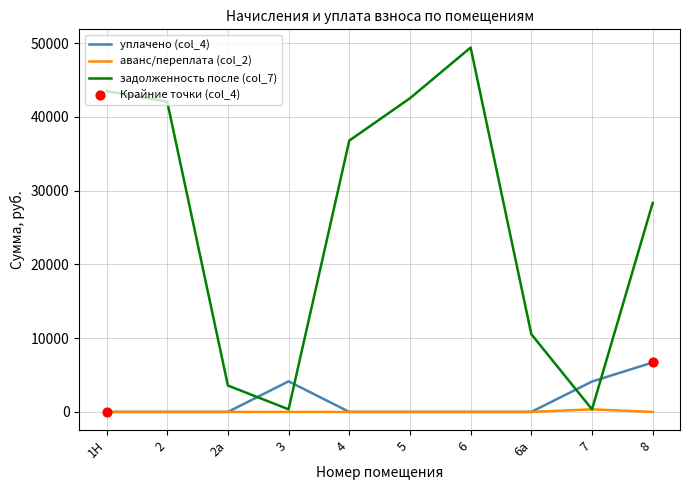

Rank the series by their maximum value, from highest to lowest.

задолженность после (col_7), уплачено (col_4), аванс/переплата (col_2)